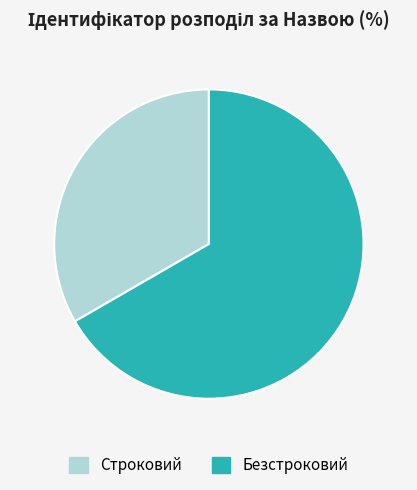

What is the ratio of the value at Строковий to the value at Безстроковий?

0.5